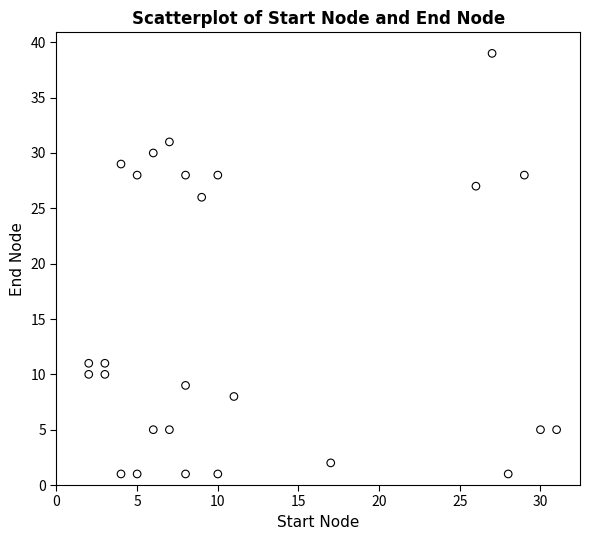

What Y value in the scatter plot is closest to 20?

26